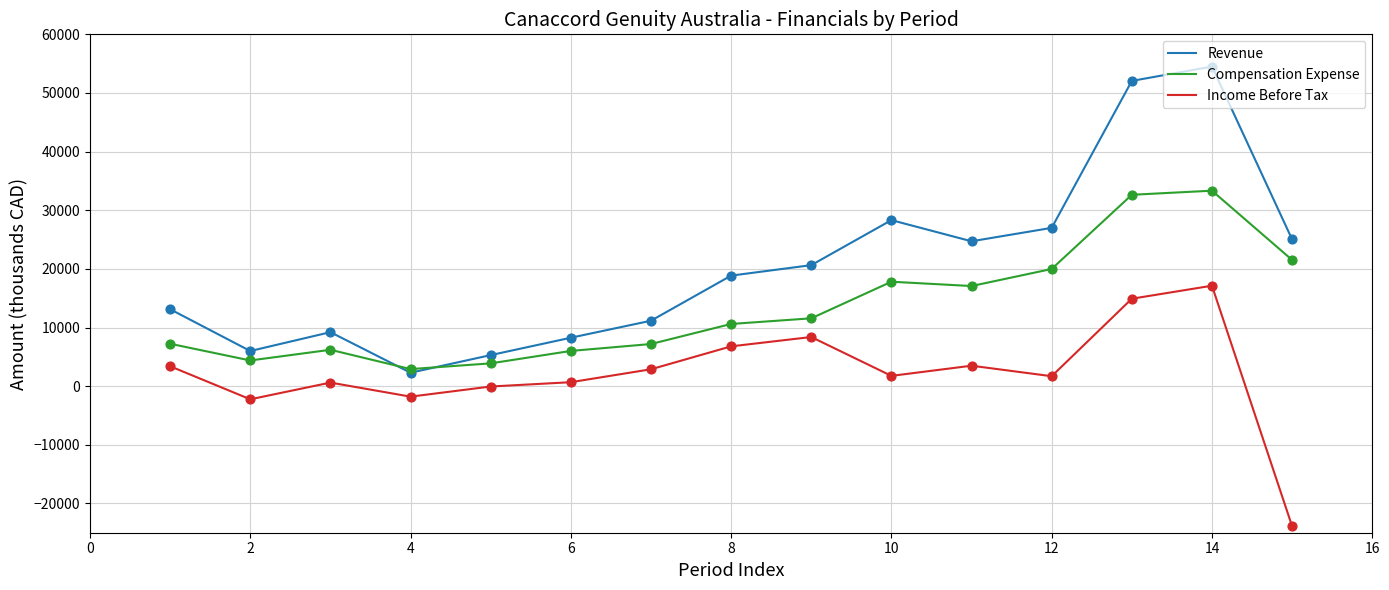

Which series has the largest total across all categories?

Revenue